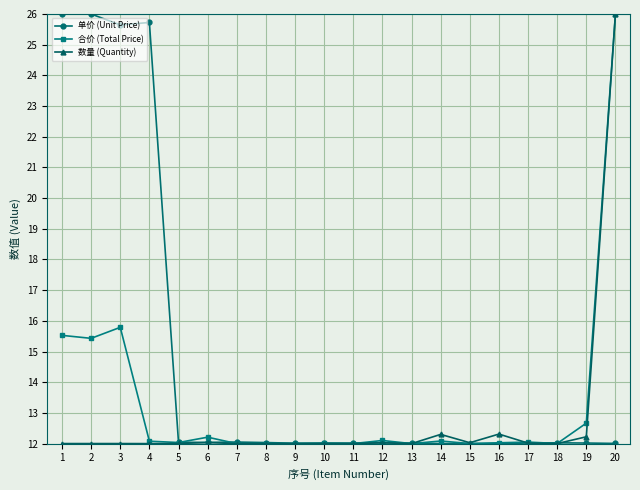

What is the total value across all series at 6?

36.3